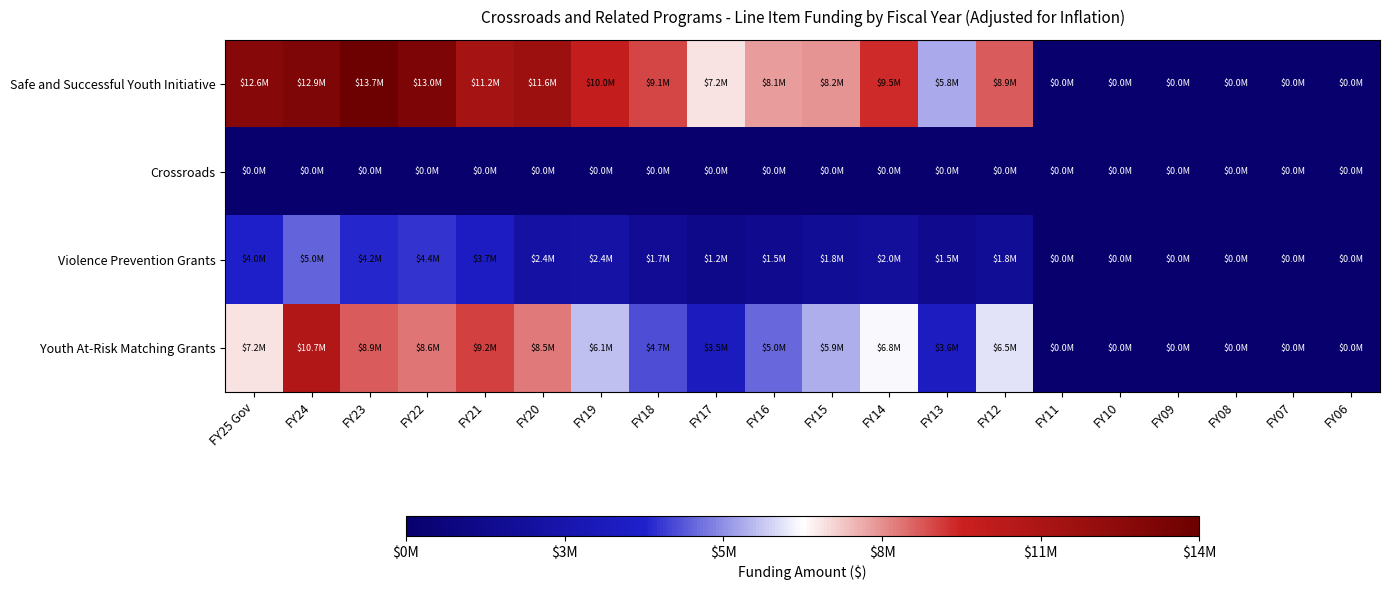

Which label corresponds to the largest value in the chart?

FY23